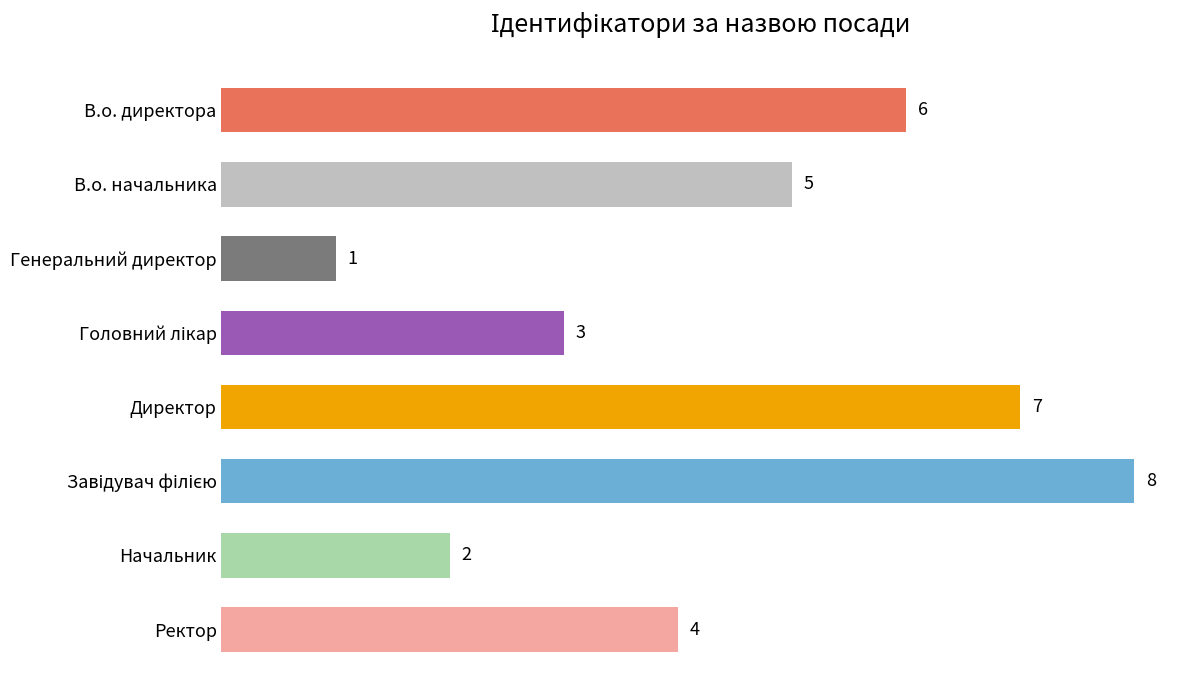

What is the difference between the maximum and minimum values?

7